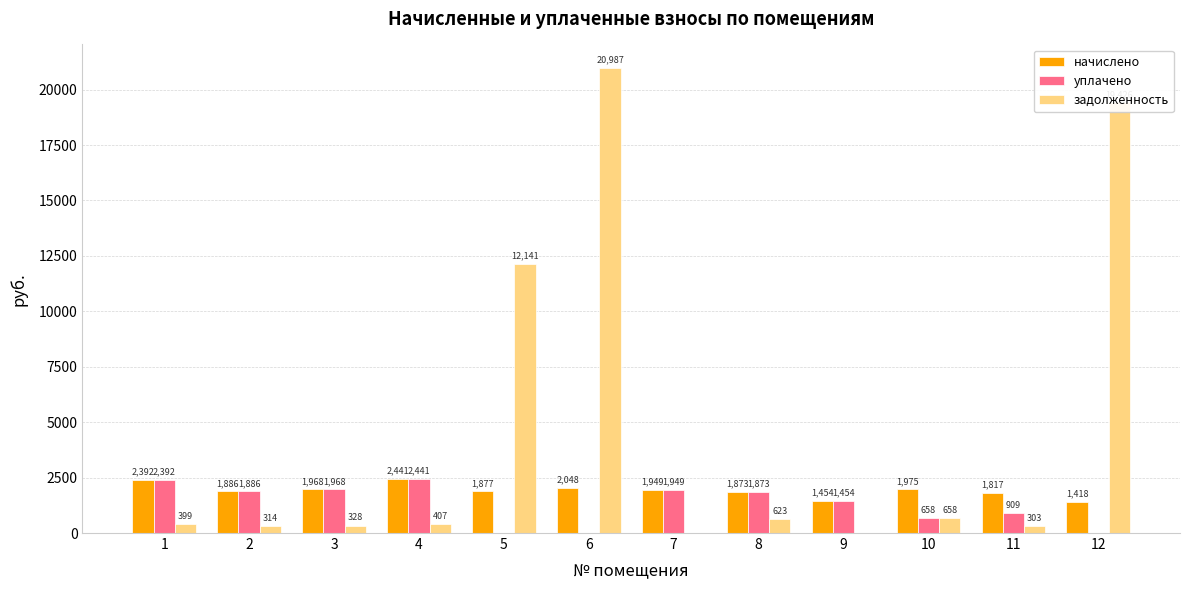

Between 5 and 8, which series saw the biggest shift?

задолженность